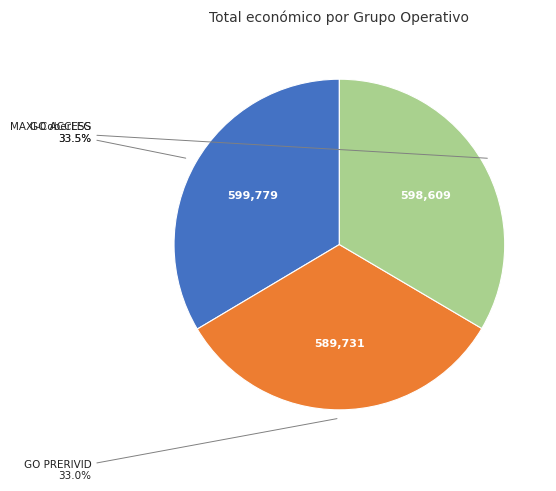

Between GO ACCESS and GO PRERIVID, which is larger?

GO ACCESS